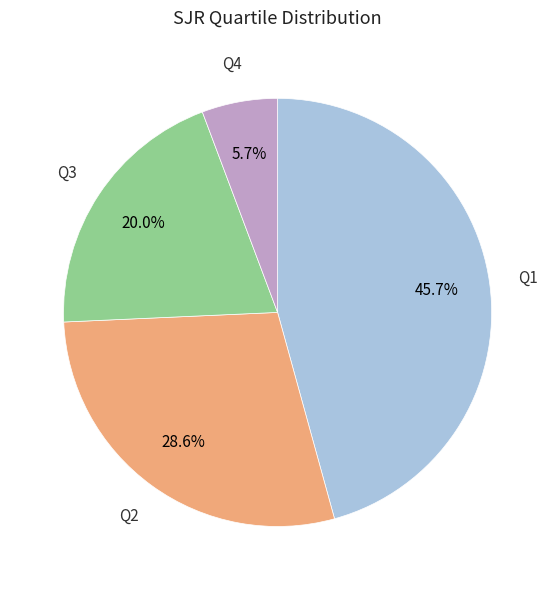

Rank the categories by value from lowest to highest.

Q4, Q3, Q2, Q1